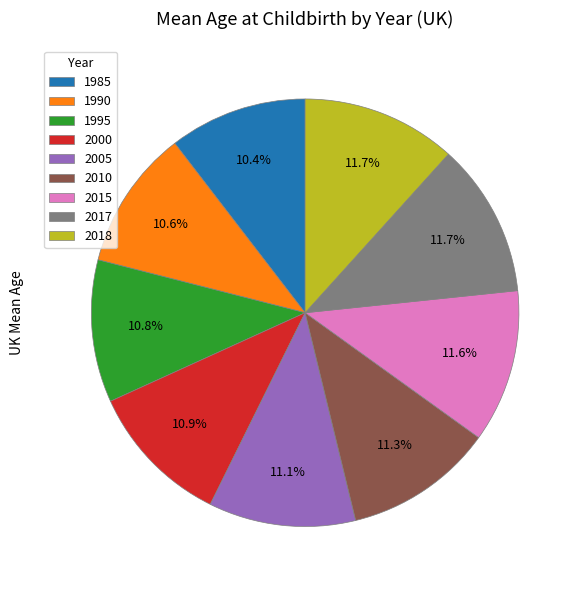

Does 2015 account for over 50% of the chart?

No